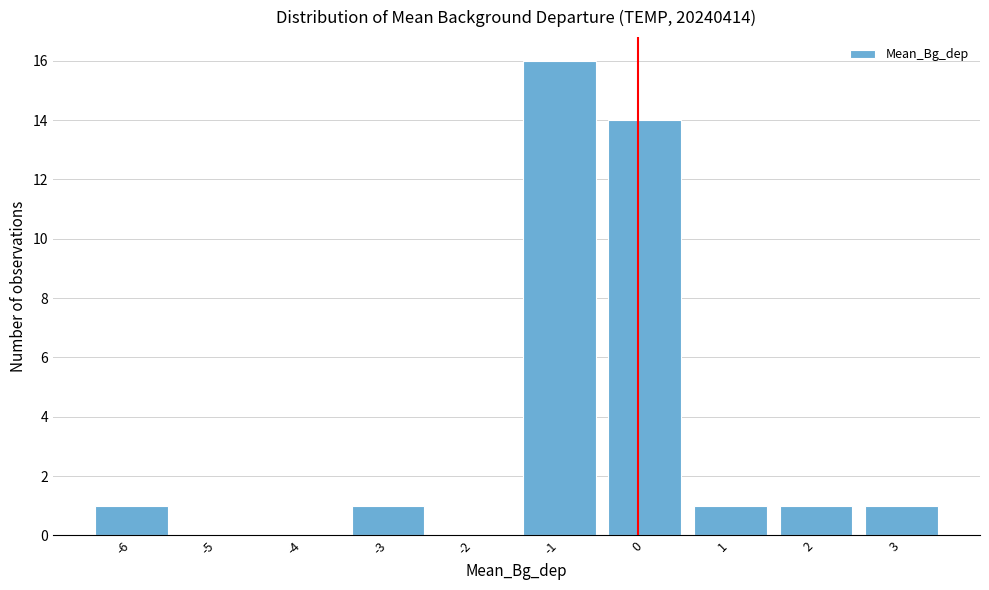

Reading left to right, list all the values displayed in this chart.

-6=1	-5=0	-4=0	-3=1	-2=0	-1=16	0=14	1=1	2=1	3=1